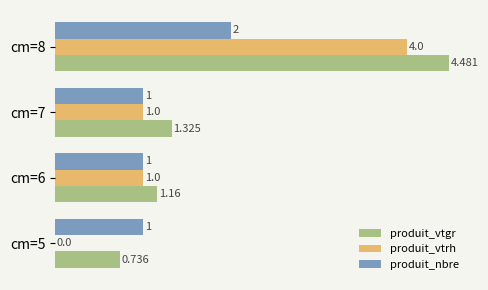

Between cm=5 and cm=7, which series saw the biggest shift?

produit_vtrh